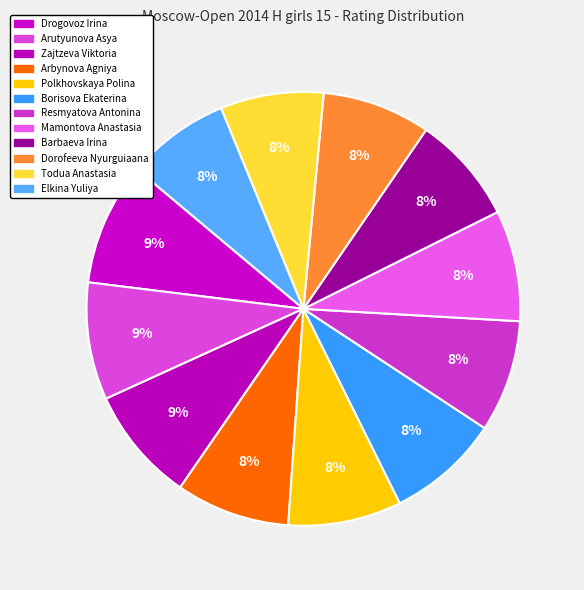

Count the number of slices in the pie.

12